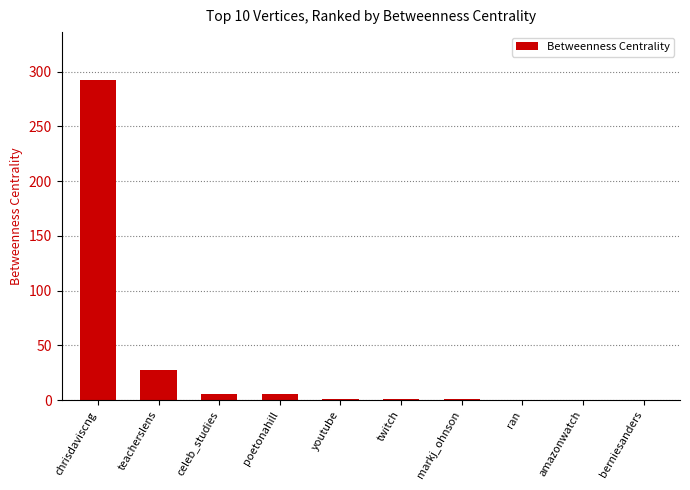

What is the sum of the values at twitch and chrisdaviscng?

293.0